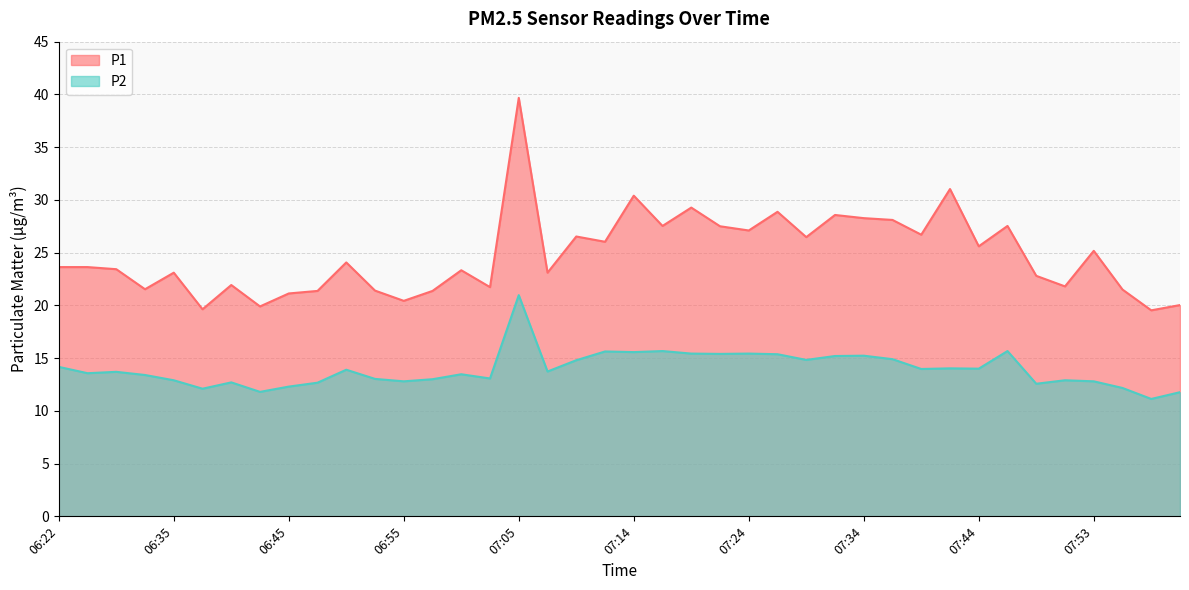

Reading right to left, list all the values displayed in this chart.

P1: 08:01=20.0	07:58=19.5	07:56=21.5	07:53=25.2	07:51=21.8	07:49=22.8	07:46=27.5	07:44=25.6	07:41=31.0	07:39=26.7	07:36=28.1	07:34=28.3	07:32=28.6	07:29=26.5	07:27=28.9	07:24=27.1	07:22=27.5	07:19=29.3	07:17=27.5	07:14=30.4	07:12=26.0	07:10=26.5	07:07=23.1	07:05=39.7	07:02=21.7	07:00=23.3	06:57=21.4	06:55=20.4	06:53=21.4	06:50=24.1	06:48=21.4	06:45=21.1	06:43=19.9	06:40=21.9	06:38=19.6	06:35=23.1	06:29=21.5	06:27=23.4	06:24=23.6	06:22=23.6
P2: 08:01=11.8	07:58=11.1	07:56=12.2	07:53=12.8	07:51=12.9	07:49=12.6	07:46=15.7	07:44=14.0	07:41=14.0	07:39=14.0	07:36=14.9	07:34=15.2	07:32=15.2	07:29=14.8	07:27=15.4	07:24=15.4	07:22=15.4	07:19=15.4	07:17=15.7	07:14=15.6	07:12=15.6	07:10=14.8	07:07=13.7	07:05=21.0	07:02=13.1	07:00=13.5	06:57=13.0	06:55=12.8	06:53=13.0	06:50=13.9	06:48=12.7	06:45=12.3	06:43=11.8	06:40=12.7	06:38=12.1	06:35=12.9	06:29=13.4	06:27=13.7	06:24=13.6	06:22=14.2